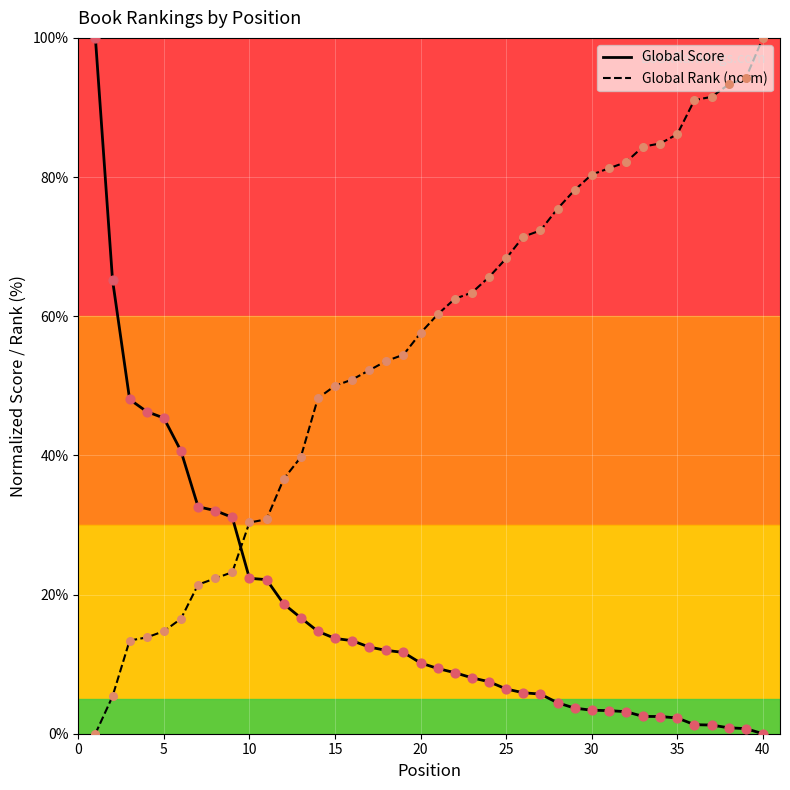

Which series has the largest total across all categories?

Global Rank (norm)